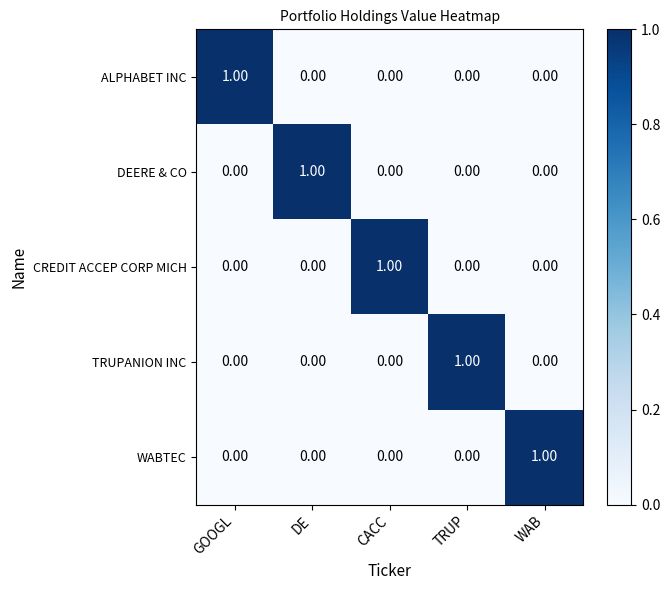

At how many categories does at least one series exceed 0?

5